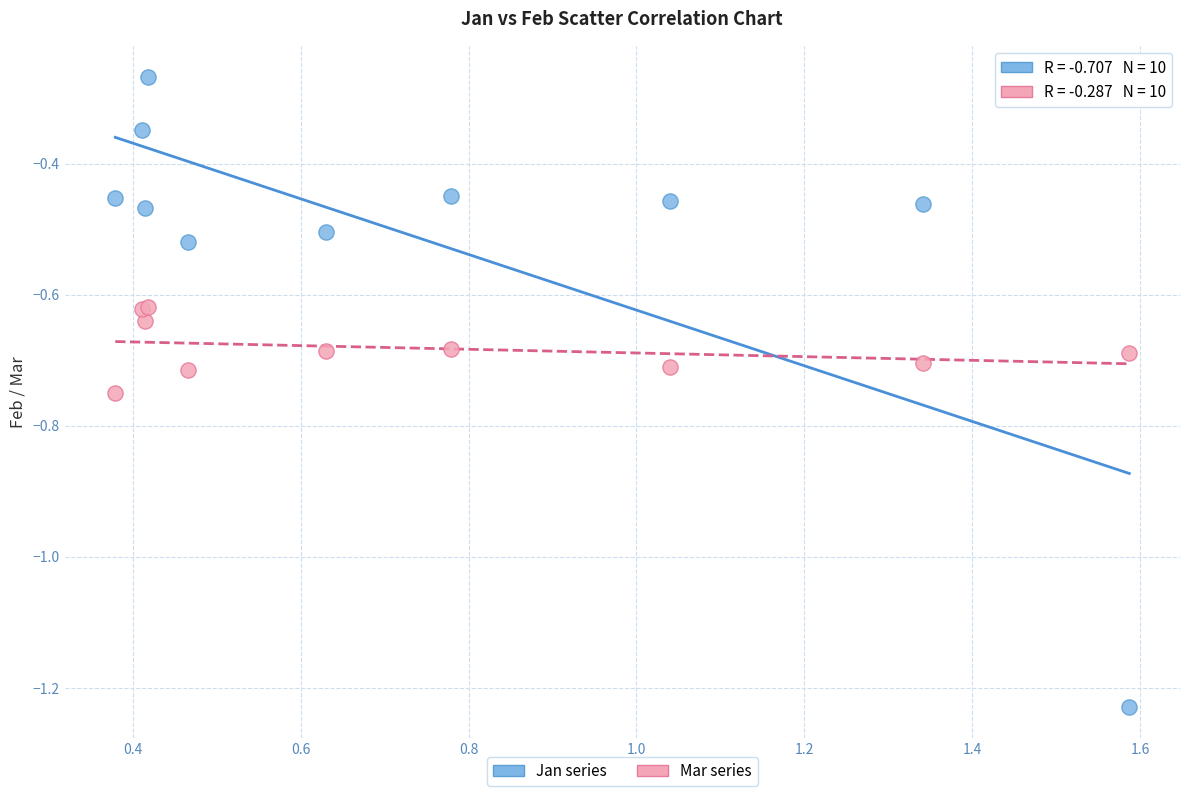

Which series has the largest Y range (max minus min)?

Jan series